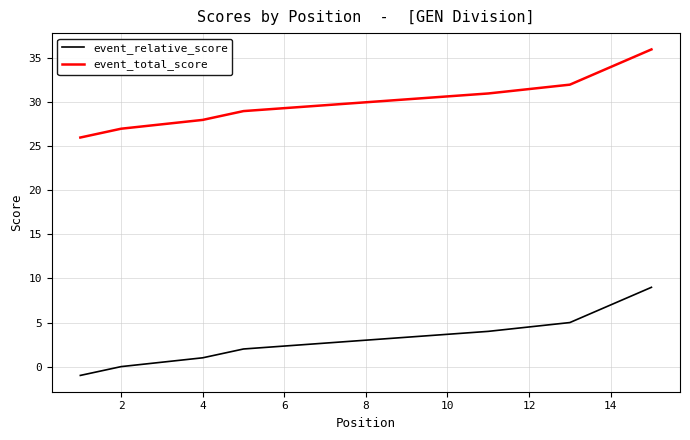

What is the label of the 9th point from the right?

12